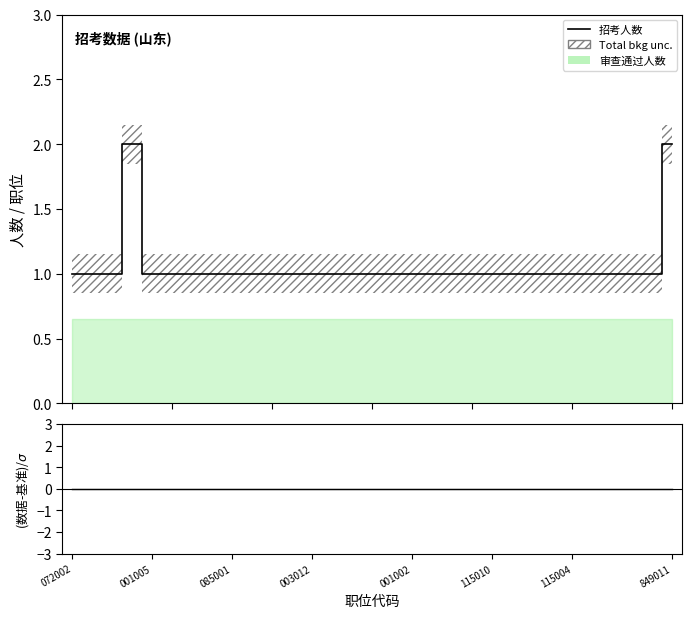

The value of 招考人数 at 28 is 1. True or false?

True